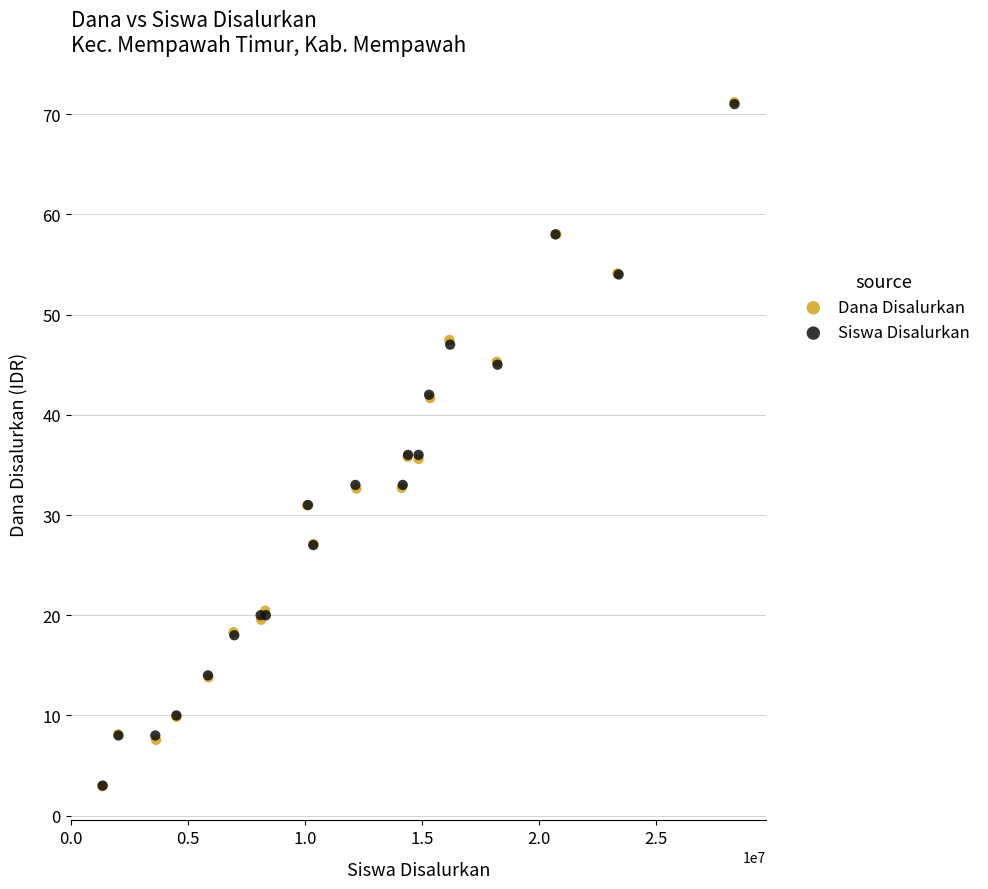

Which series has the largest Y range (max minus min)?

Dana Disalurkan